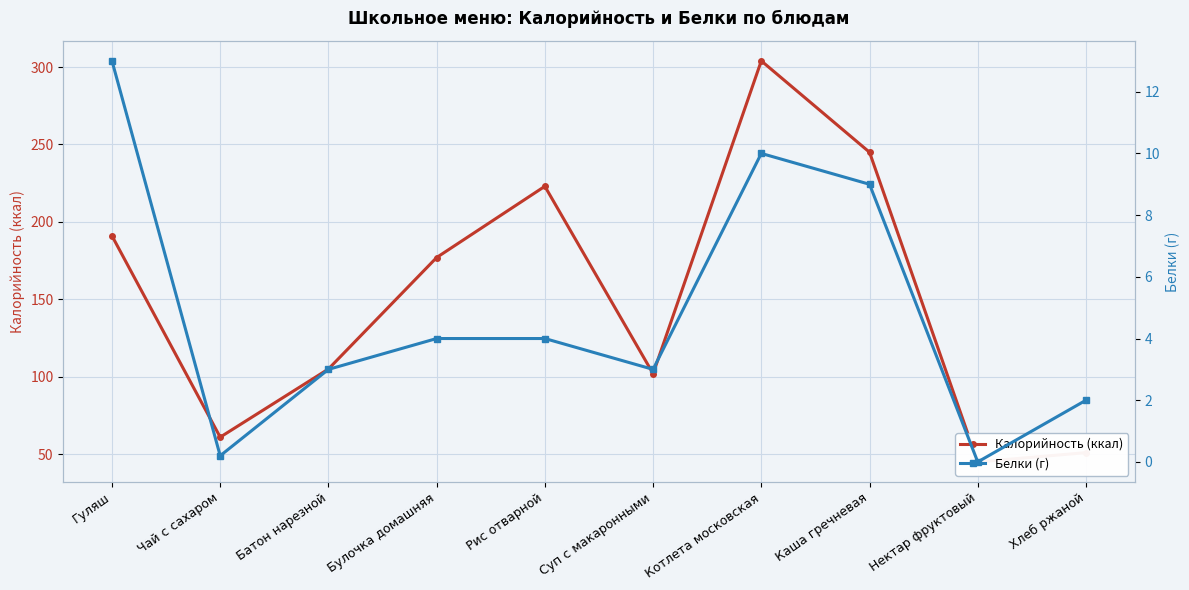

Rank the categories by Калорийность (ккал) value from lowest to highest.

Нектар фруктовый, Хлеб ржаной, Чай с сахаром, Суп с макаронными, Батон нарезной, Булочка домашняя, Гуляш, Рис отварной, Каша гречневая, Котлета московская